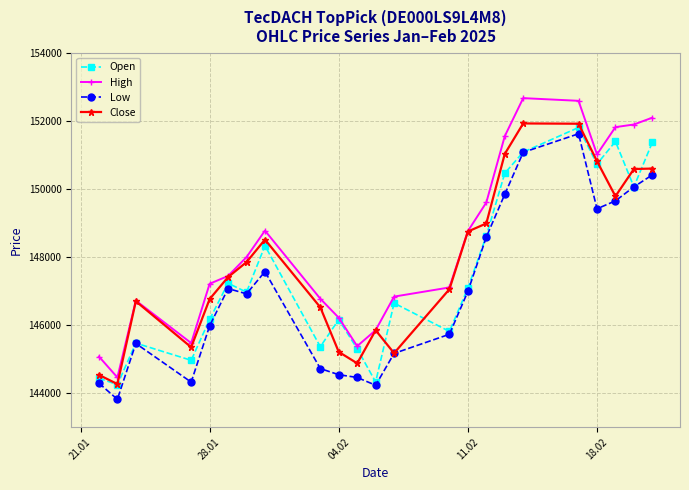

What is the average value of the Open series?

147570